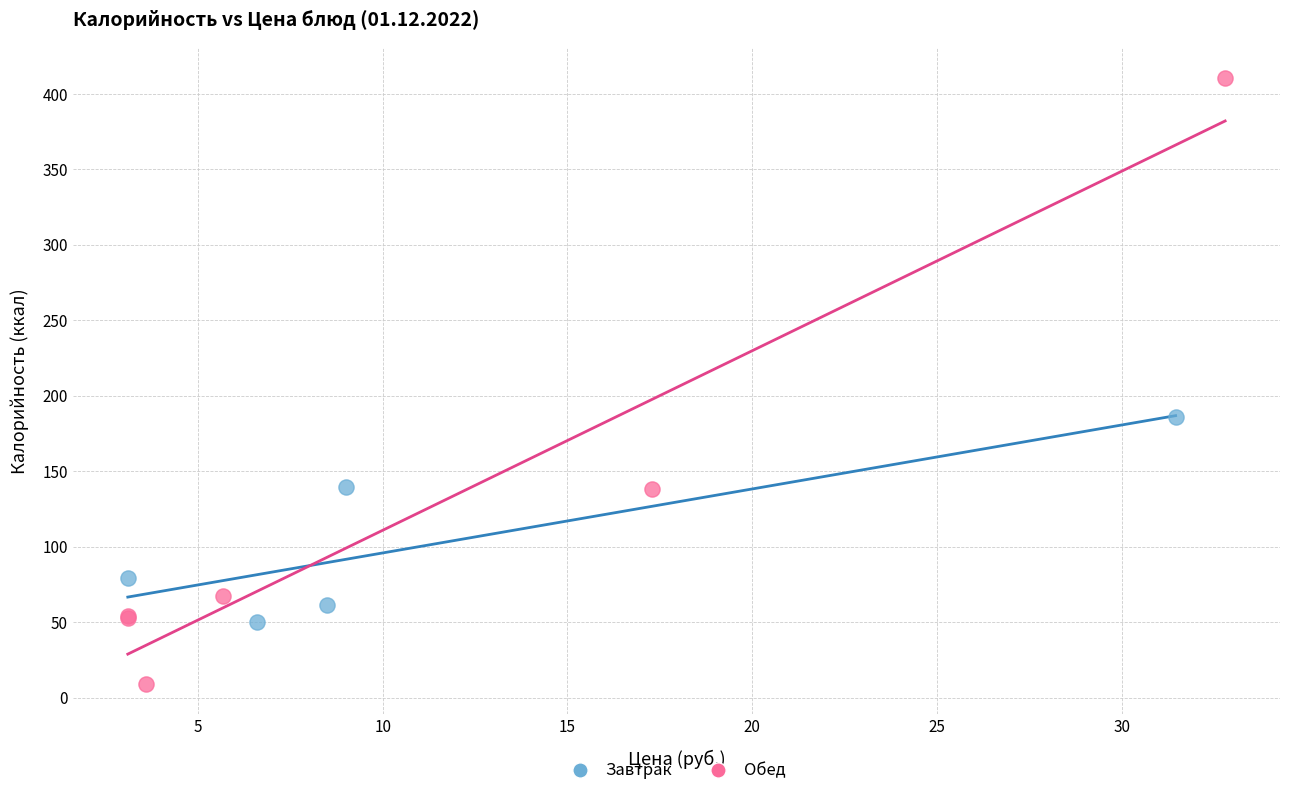

Which series reaches the maximum Y coordinate?

Обед